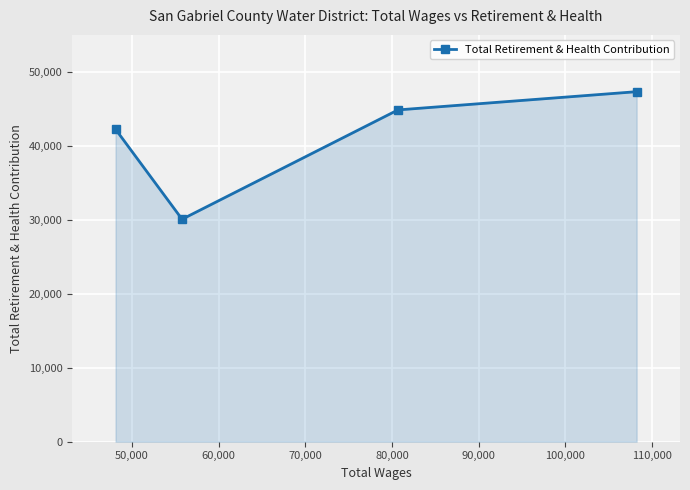

Reading left to right, extract all data points from this chart.

42250	30075	44856	47322